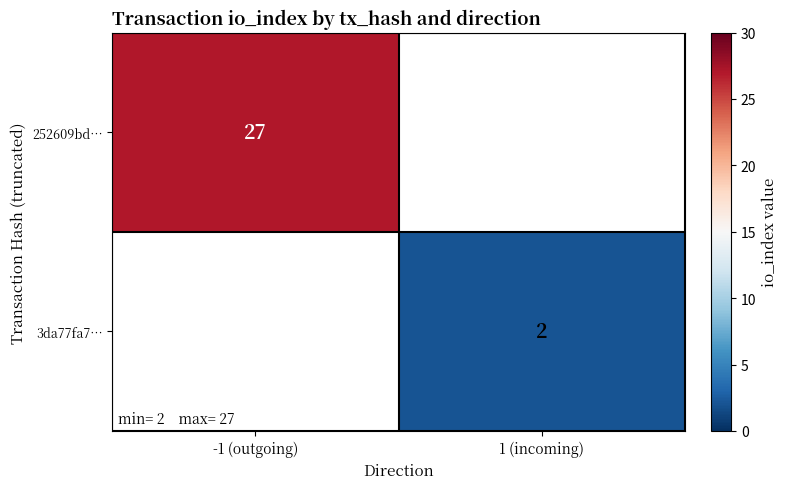

How many data points does each series have?

2